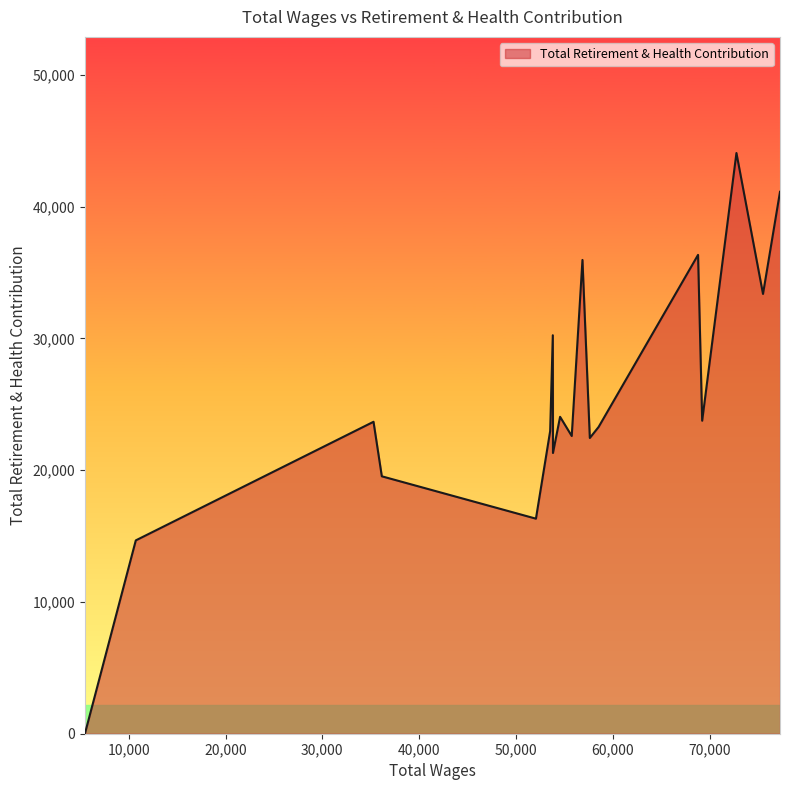

What is the difference between the maximum and minimum values?

44071